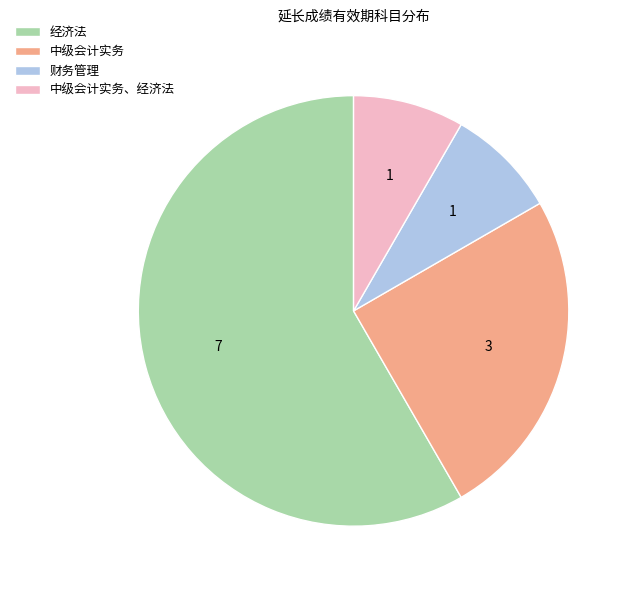

Is it true that 经济法 is 43% of the pie?

False